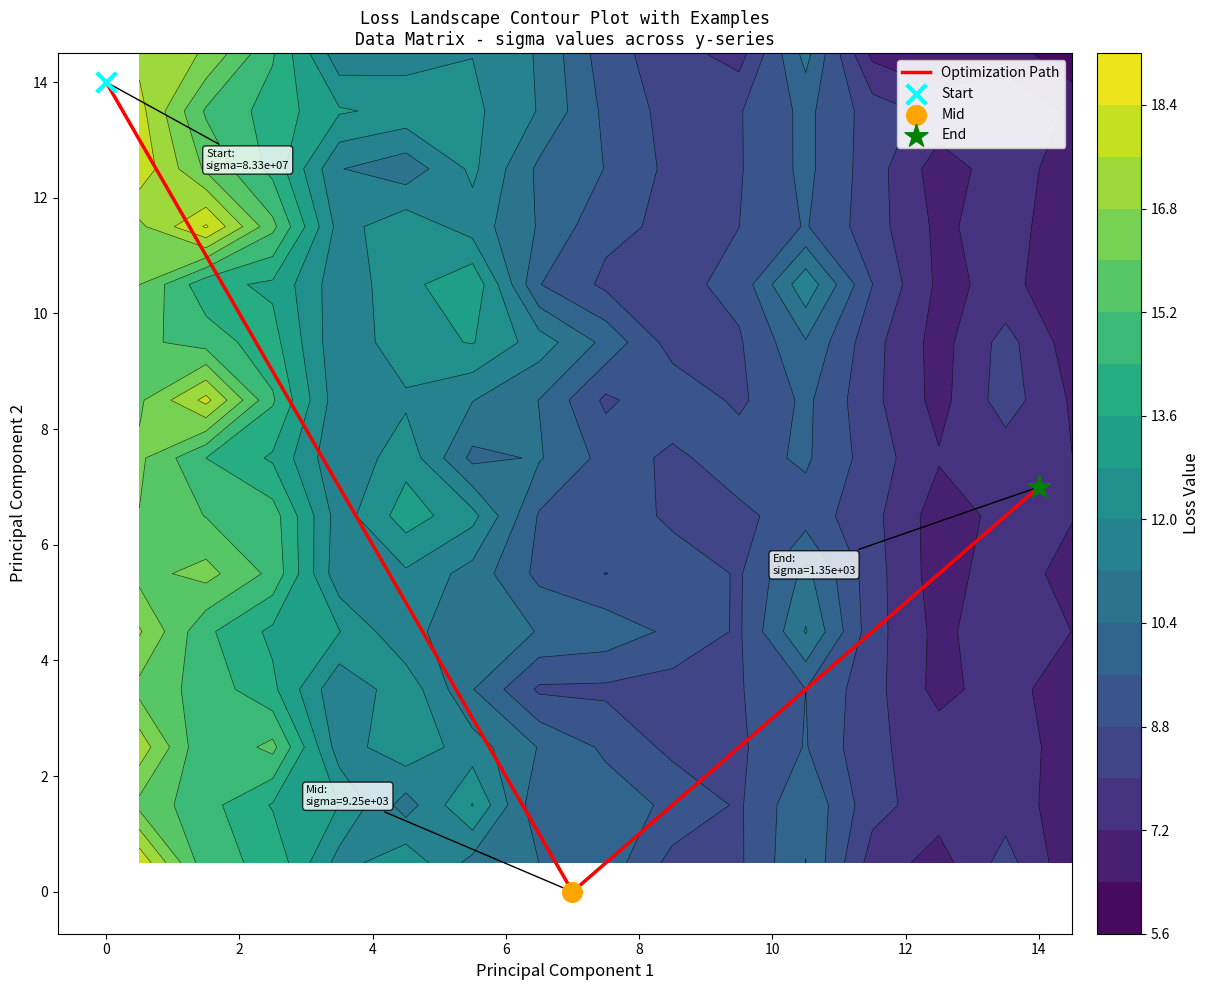

The value of Optimization Path at 0 is 14. True or false?

True